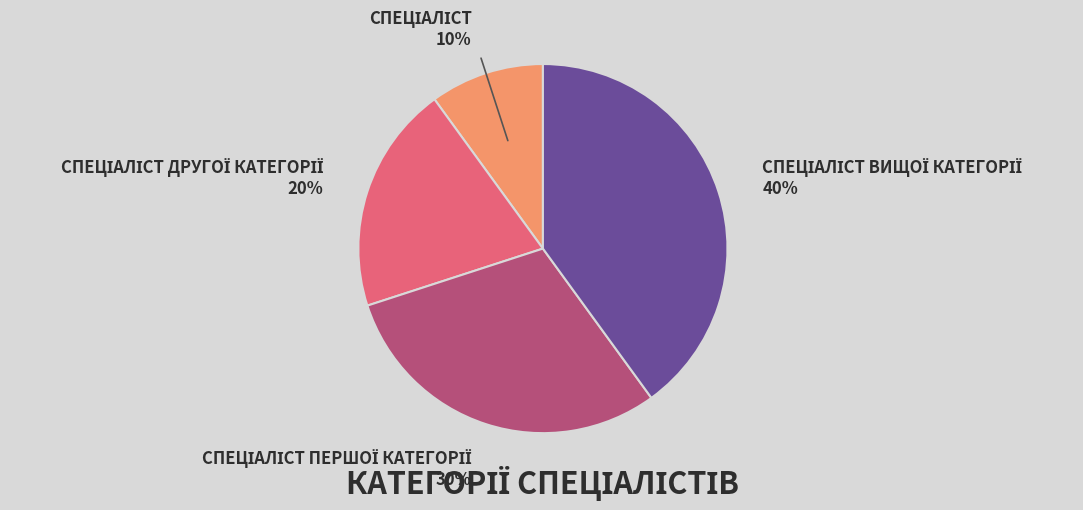

To the nearest percent, what is the difference between the largest and smallest slice percentages?

30%